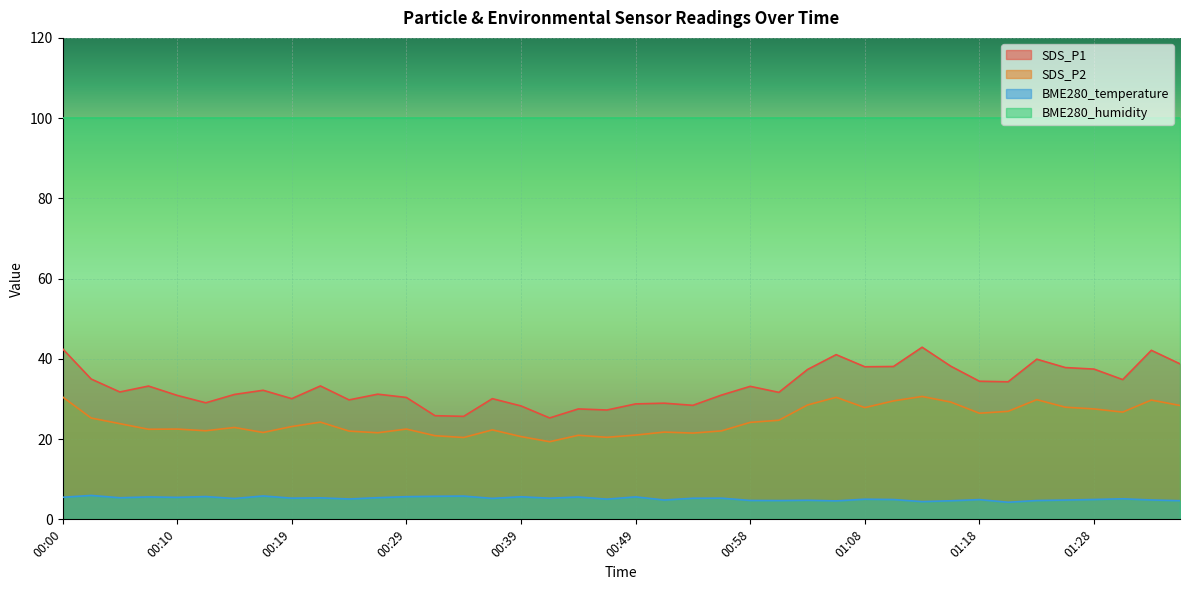

Reading left to right, extract all data points from this chart.

SDS_P1: 42.5	35.0	31.8	33.2	30.9	29.1	31.1	32.2	30.1	33.2	29.8	31.2	30.4	25.8	25.7	30.1	28.3	25.3	27.5	27.2	28.8	28.9	28.4	31.0	33.1	31.6	37.4	41.0	38.0	38.1	42.9	38.2	34.4	34.3	39.9	37.8	37.5	34.8	42.1	38.8
SDS_P2: 30.5	25.2	23.9	22.4	22.5	22.1	22.9	21.6	23.1	24.2	22.0	21.6	22.5	20.9	20.4	22.3	20.6	19.4	20.9	20.4	21.0	21.8	21.5	22.1	24.2	24.7	28.5	30.4	27.9	29.5	30.6	29.2	26.4	26.9	29.8	27.9	27.5	26.7	29.7	28.4
BME280_temperature: 5.5	6.0	5.4	5.6	5.5	5.7	5.2	5.8	5.3	5.4	5.1	5.4	5.7	5.8	5.8	5.2	5.6	5.3	5.6	5.0	5.6	4.8	5.3	5.3	4.7	4.7	4.8	4.6	5.0	4.9	4.4	4.6	4.9	4.3	4.7	4.8	5.0	5.1	4.8	4.7